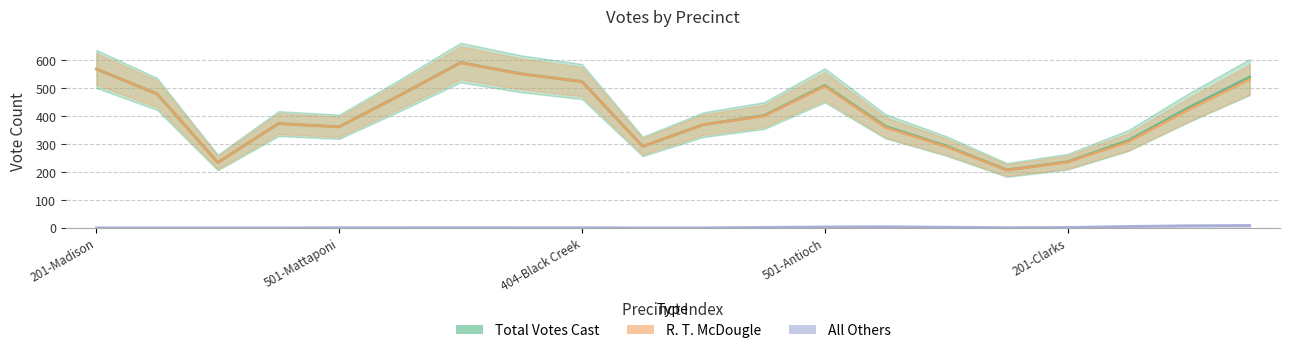

What is the label of the 1st point from the left?

201-Madison